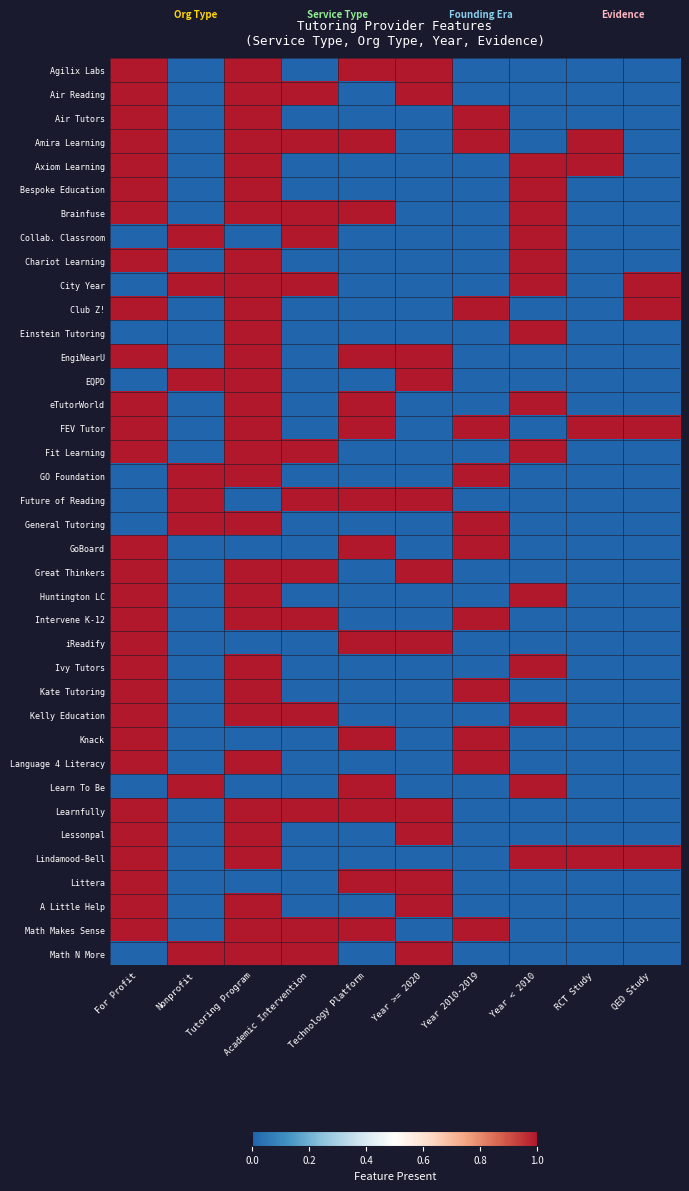

What is the total value across all series at Technology Platform?

14